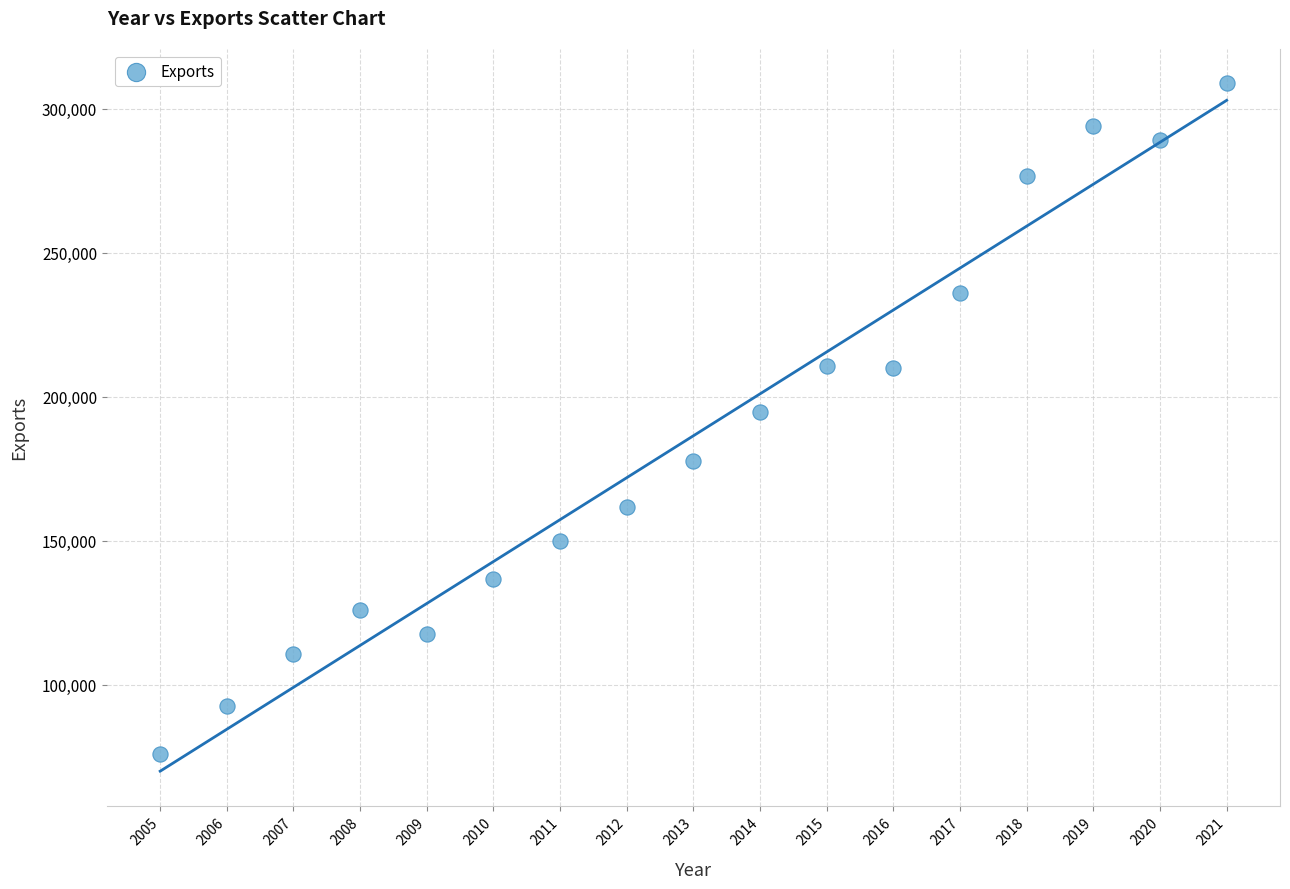

What is the range of Y values (max minus min)?

232915.8